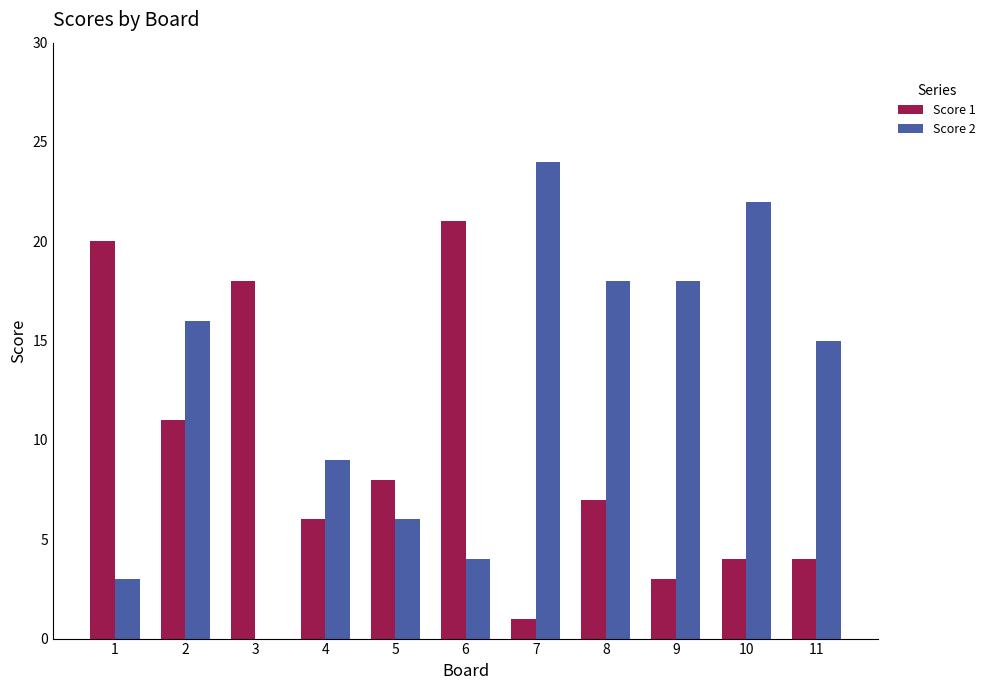

Reading left to right, what are all the values shown in this chart?

Score 1: 1=20	2=11	3=18	4=6	5=8	6=21	7=1	8=7	9=3	10=4	11=4
Score 2: 1=3	2=16	3=0	4=9	5=6	6=4	7=24	8=18	9=18	10=22	11=15